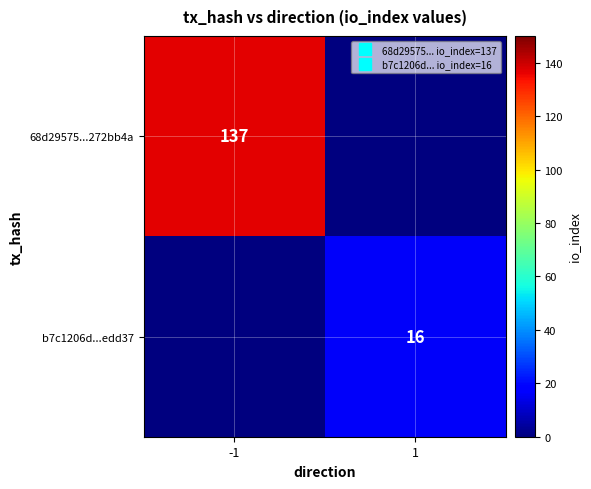

Rank the series at 1 from highest to lowest value.

b7c1206d...edd37, 68d29575...272bb4a